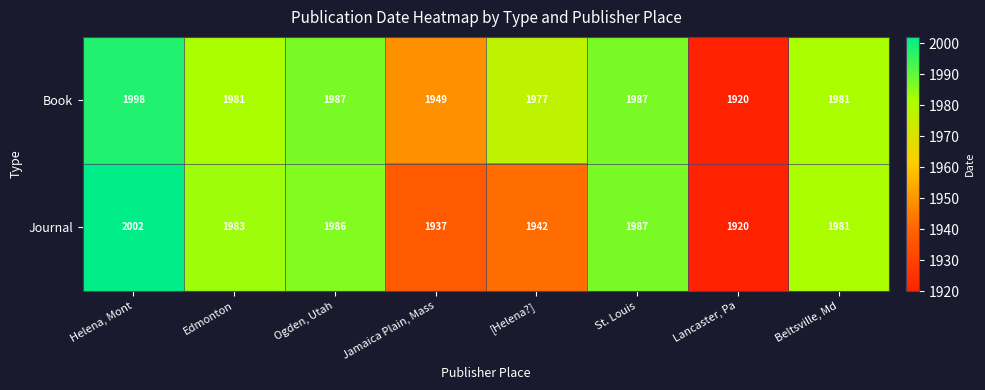

Reading left to right, what are all the values shown in this chart?

Book: Helena, Mont=1998	Edmonton=1981	Ogden, Utah=1987	Jamaica Plain, Mass=1949	[Helena?]=1977	St. Louis=1987	Lancaster, Pa=1920	Beltsville, Md=1981
Journal: Helena, Mont=2002	Edmonton=1983	Ogden, Utah=1986	Jamaica Plain, Mass=1937	[Helena?]=1942	St. Louis=1987	Lancaster, Pa=1920	Beltsville, Md=1981